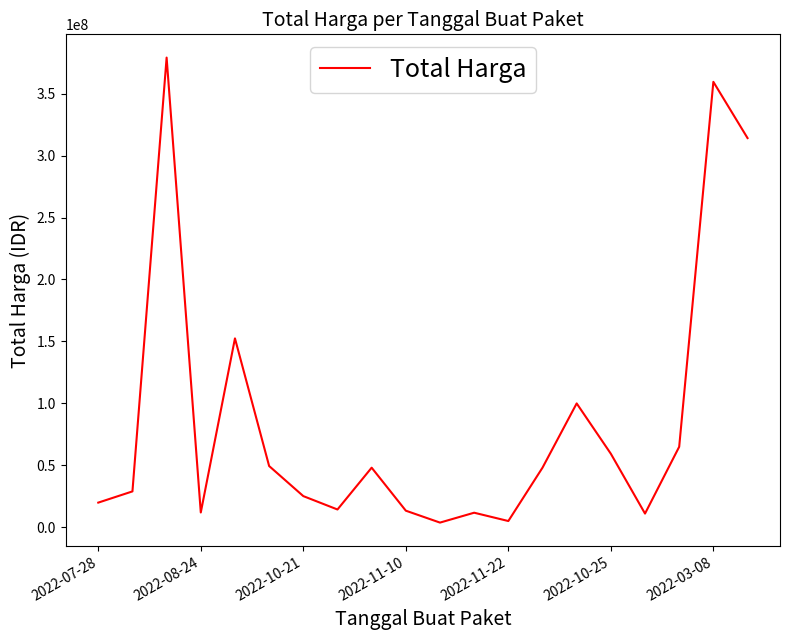

What is the maximum value shown in the chart?

379075000